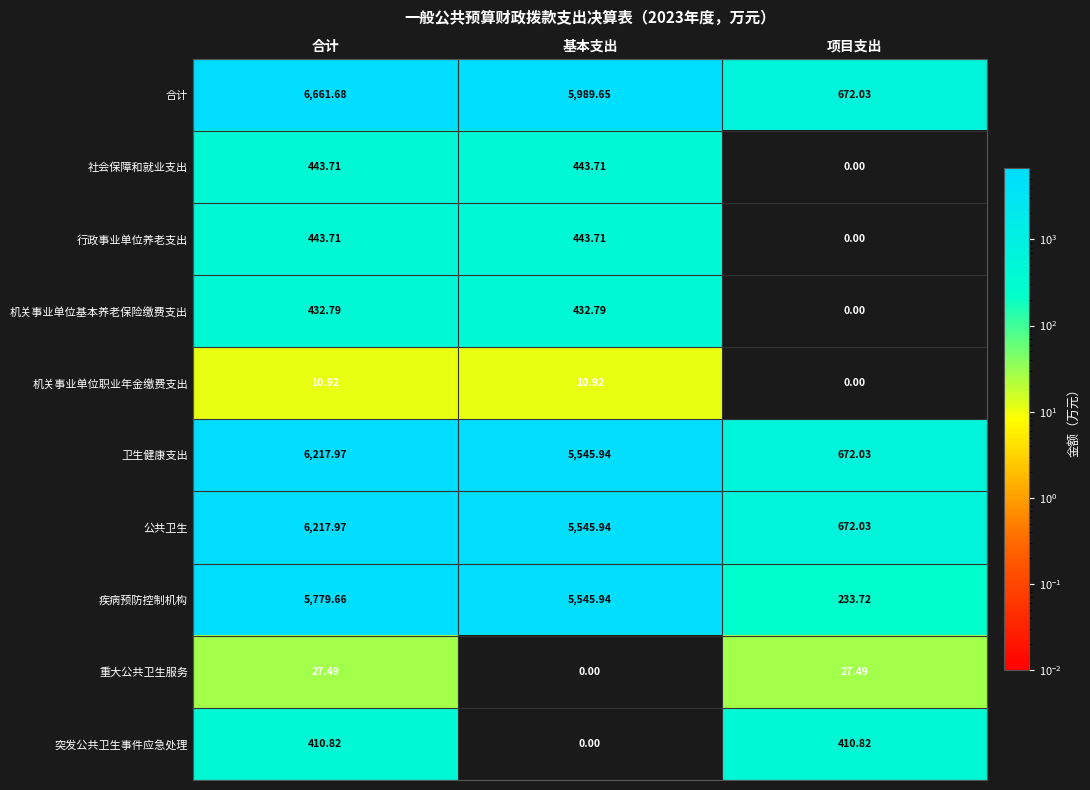

Rank the categories by 疾病预防控制机构 value from highest to lowest.

合计, 基本支出, 项目支出